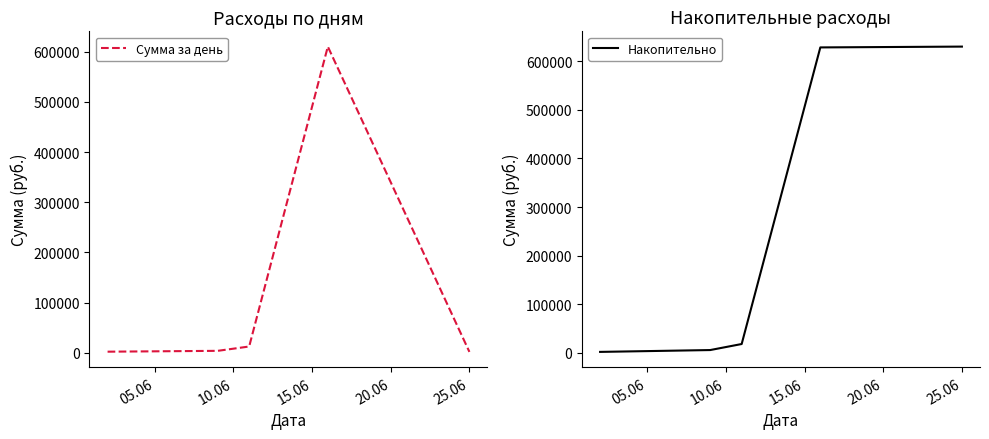

What is the average value of the Накопительно series?

256933